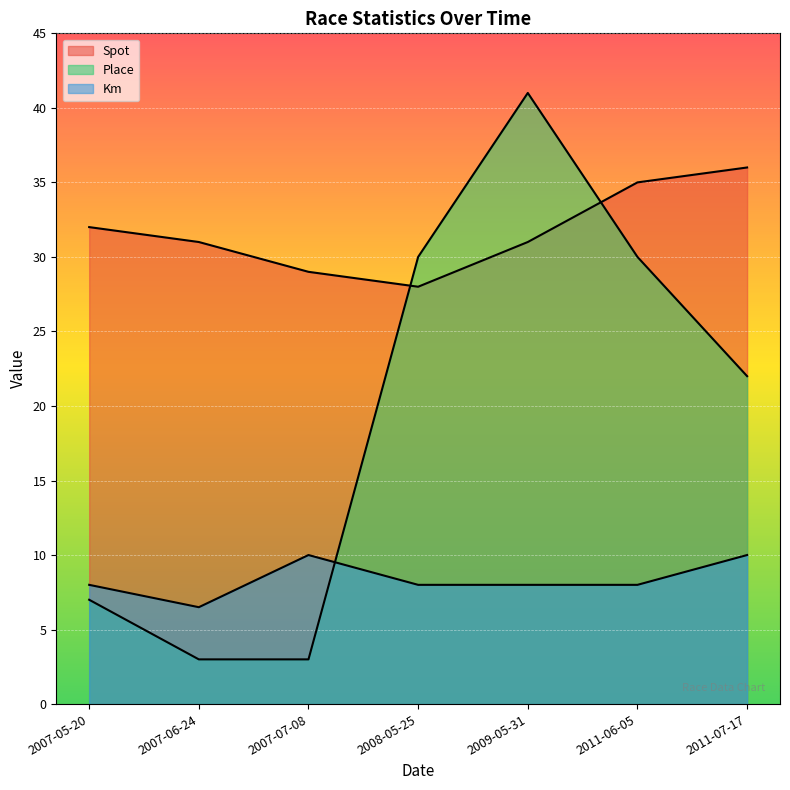

What is the lowest value of the Spot series?

28.0